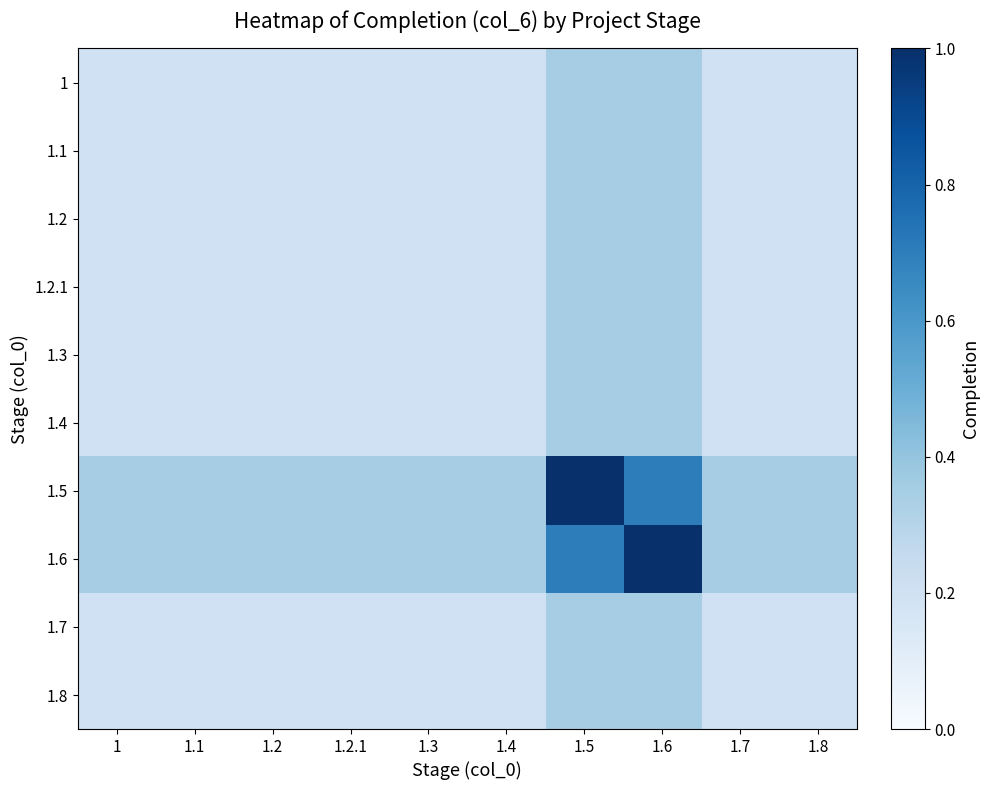

Which series has the widest spread of values?

1.5